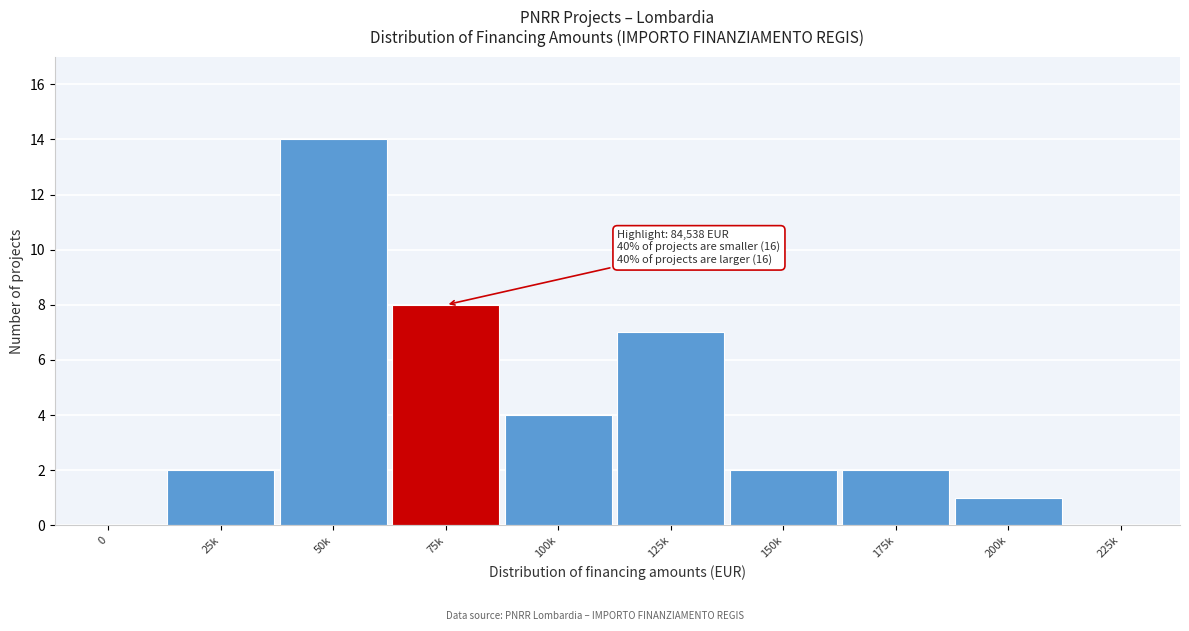

Reading left to right, list all the values displayed in this chart.

0=0	25k=2	50k=14	75k=8	100k=4	125k=7	150k=2	175k=2	200k=1	225k=0